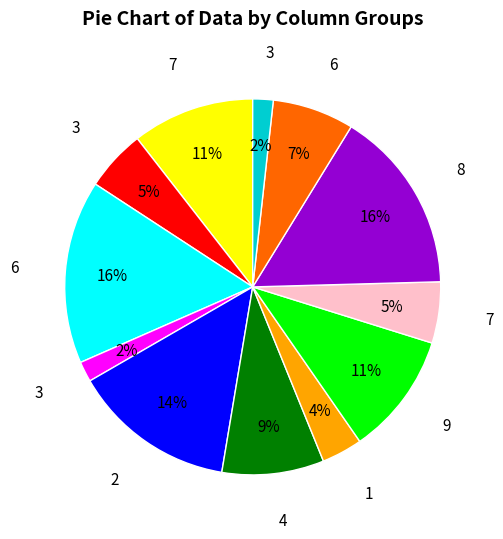

Is there a majority slice in this chart?

No